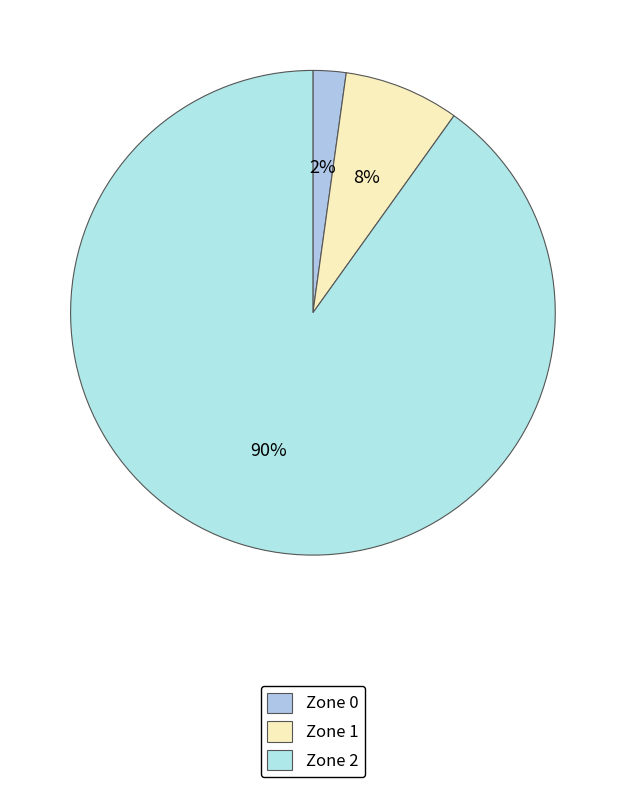

What is the ratio of the value at Zone 2 to the value at Zone 1?

11.7